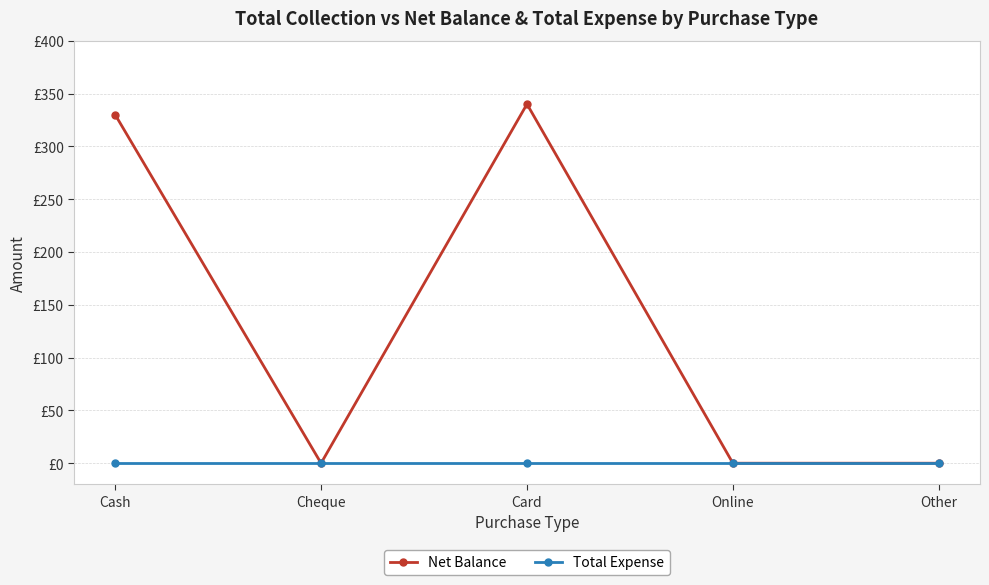

Which series has the largest total across all categories?

Net Balance